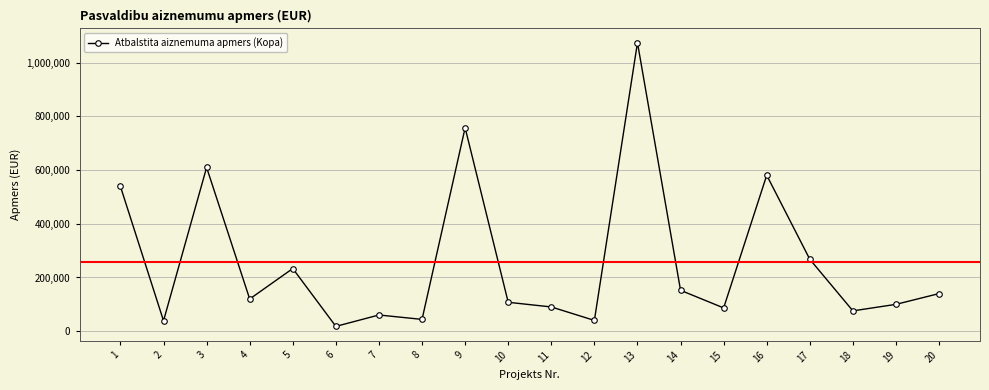

At which label is the value closest to 545913?

1